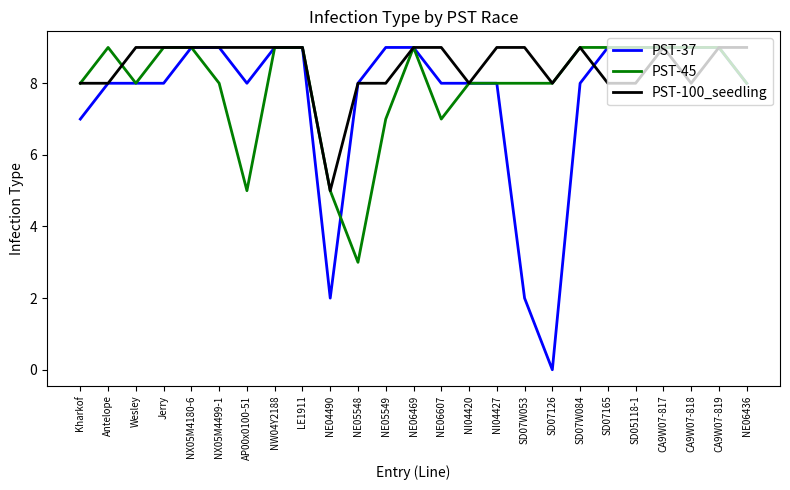

What position from the left is Antelope?

2